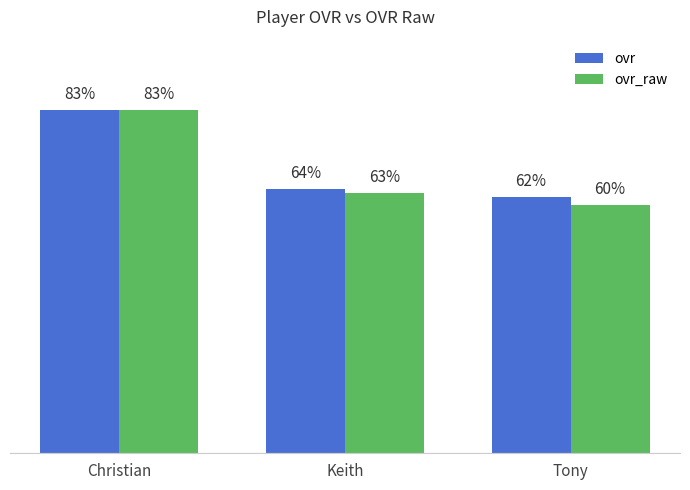

Which series has the largest range (max minus min)?

ovr_raw